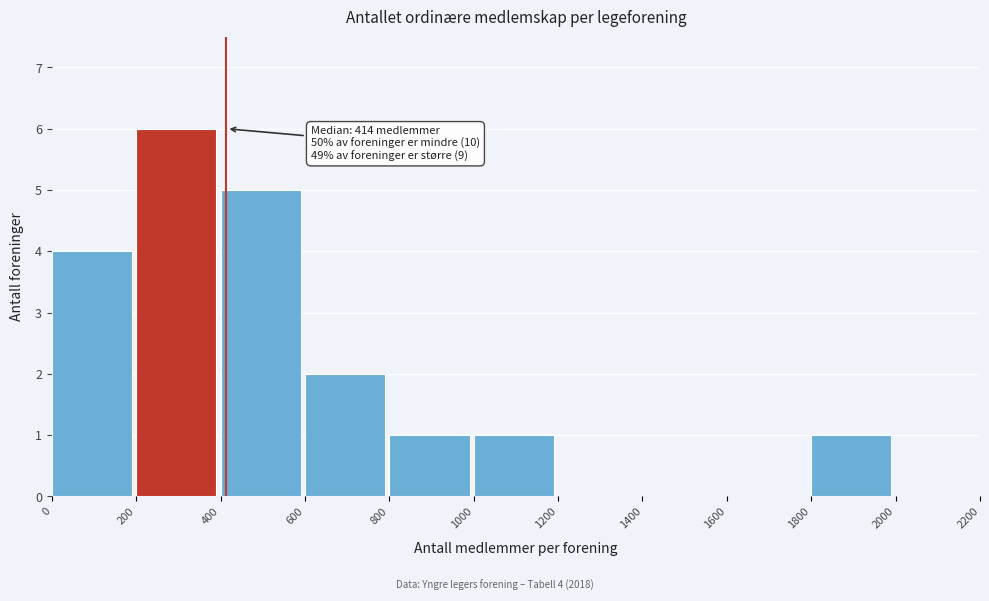

Over which range of the x-axis is the bar tallest?

200 to 400